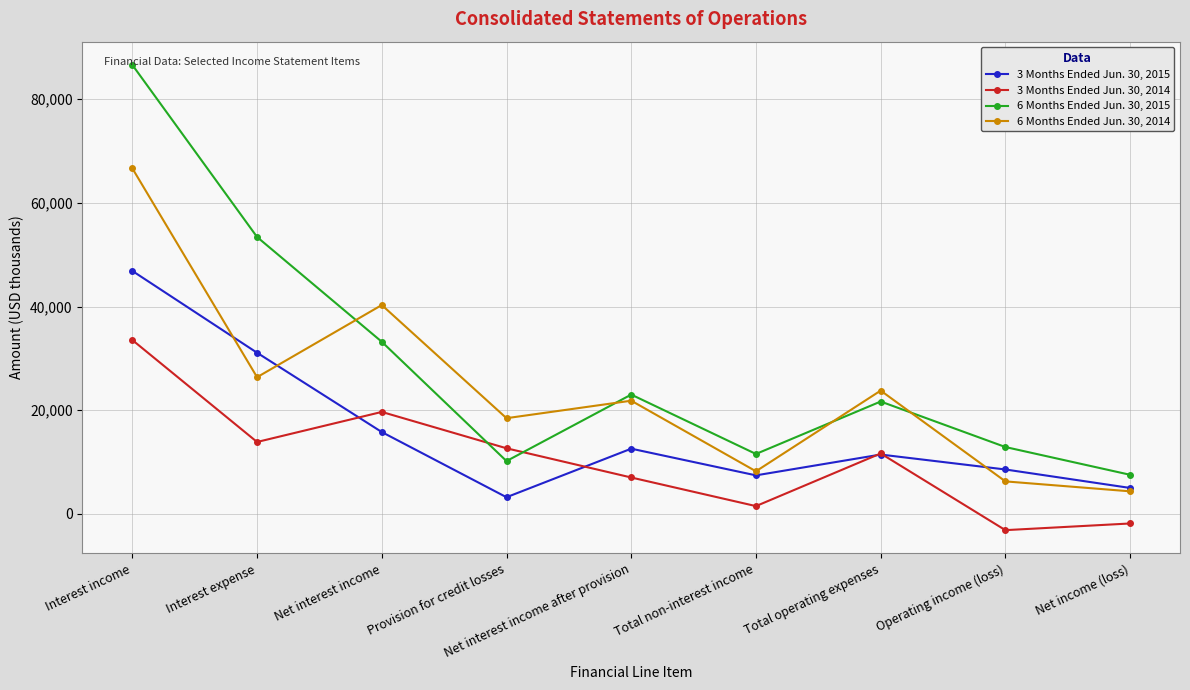

At which category does 3 Months Ended Jun. 30, 2015 reach its first local peak?

Net interest income after provision